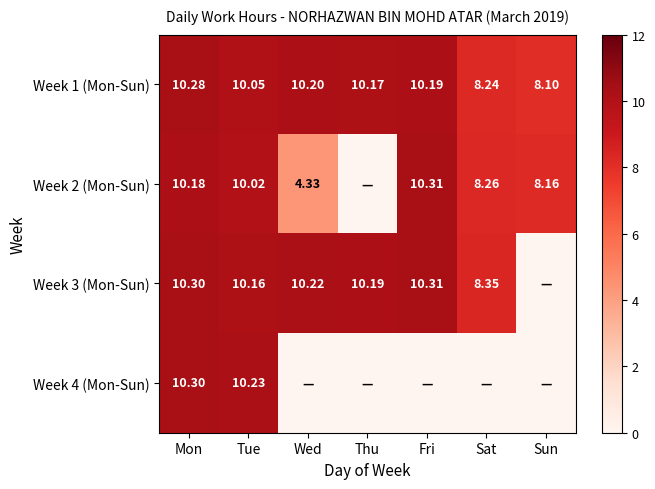

Read the Week 1 (Mon-Sun) value at Mon.

10.3